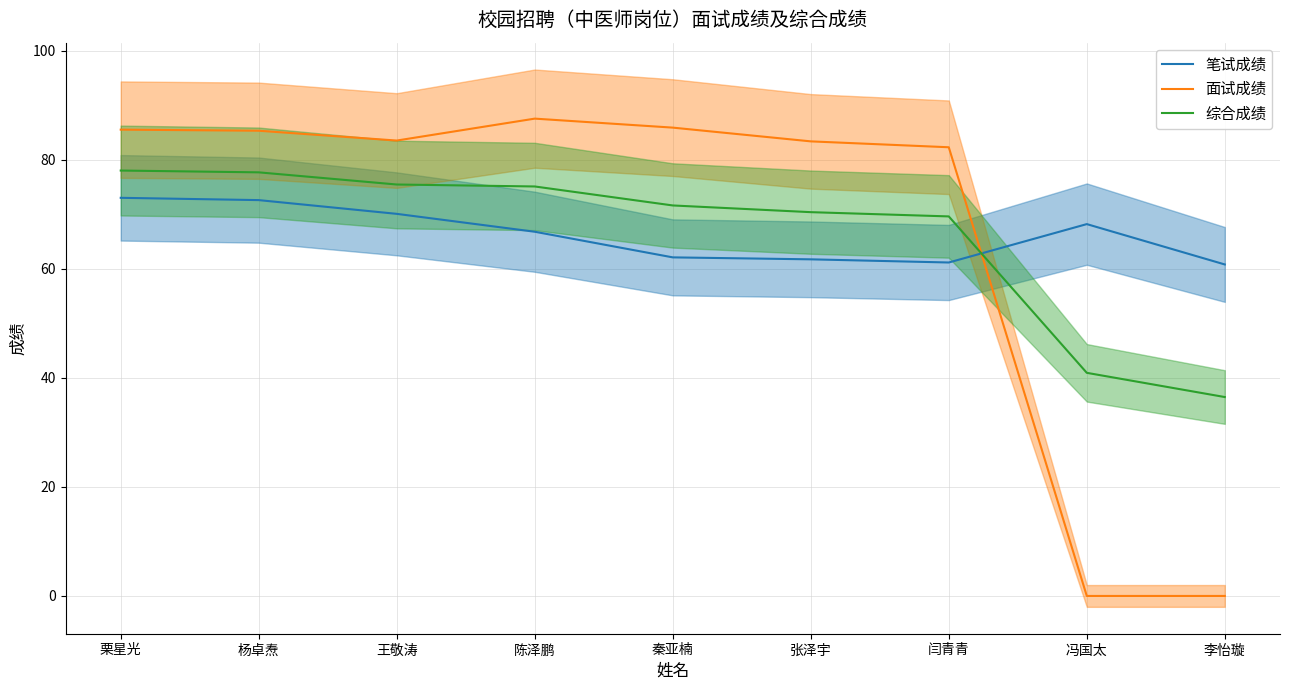

What is the difference between the maximum and minimum values in the 面试成绩 series?

87.5